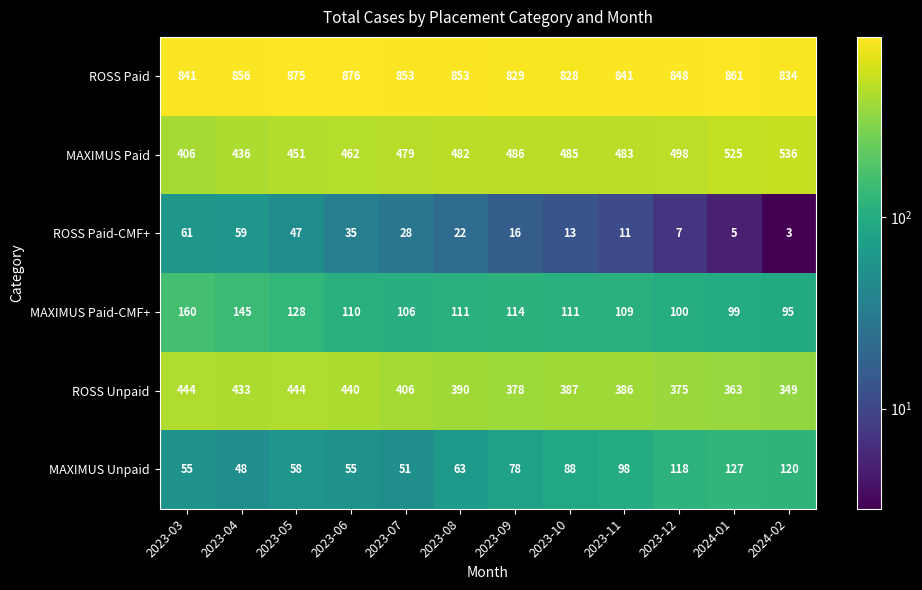

Which series has the largest total across all categories?

ROSS Paid